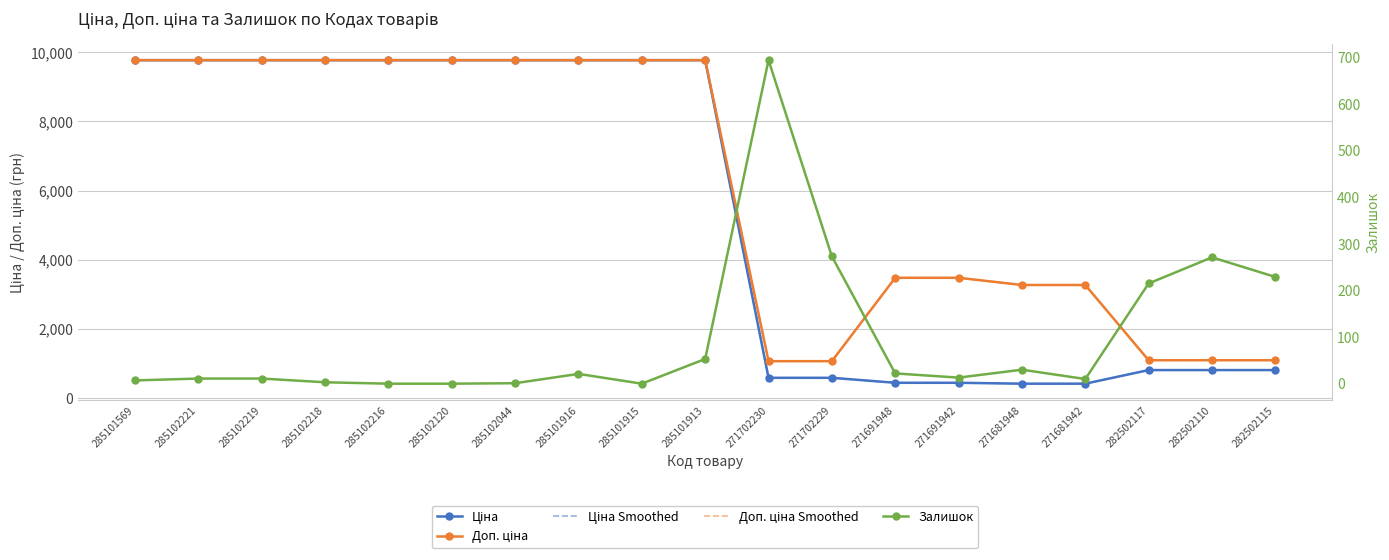

The value of Ціна Smoothed at 285102218 is 2504.7. True or false?

False